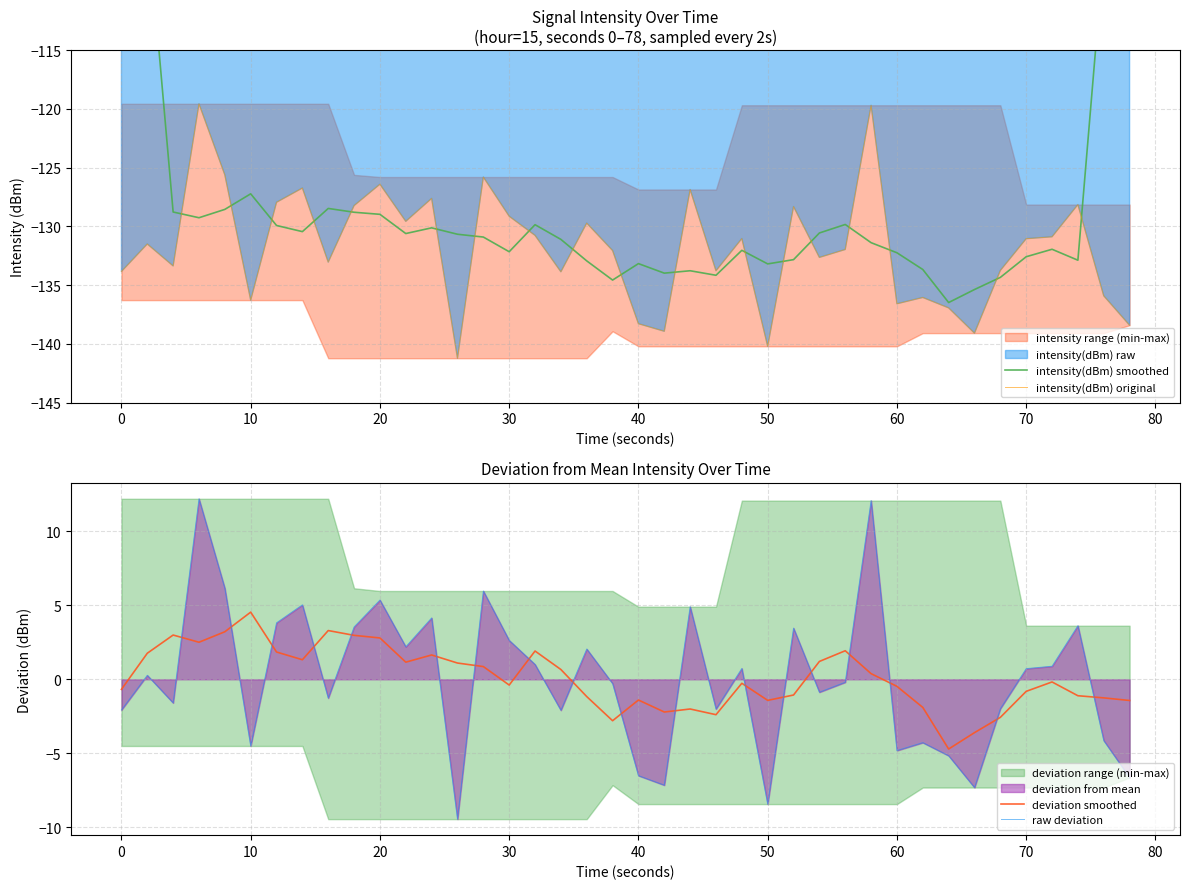

What is the minimum value for intensity(dBm) original?

-141.2